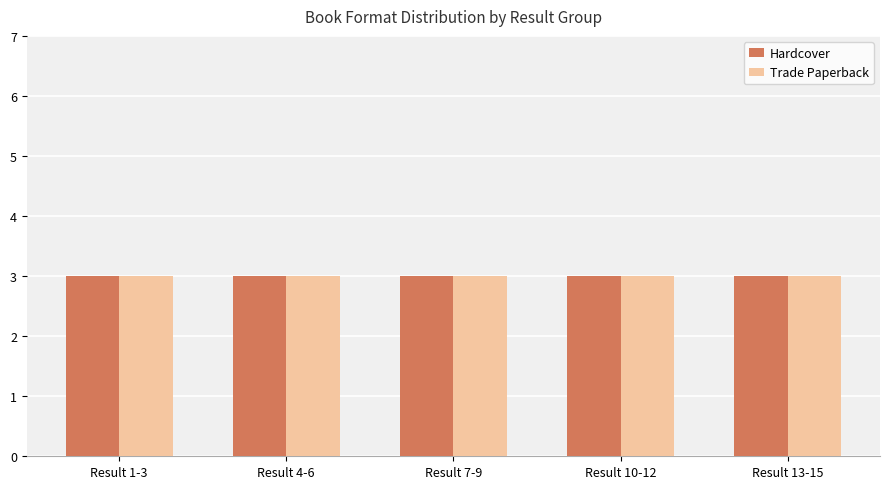

List the series in order of their overall mean, lowest first.

Hardcover, Trade Paperback